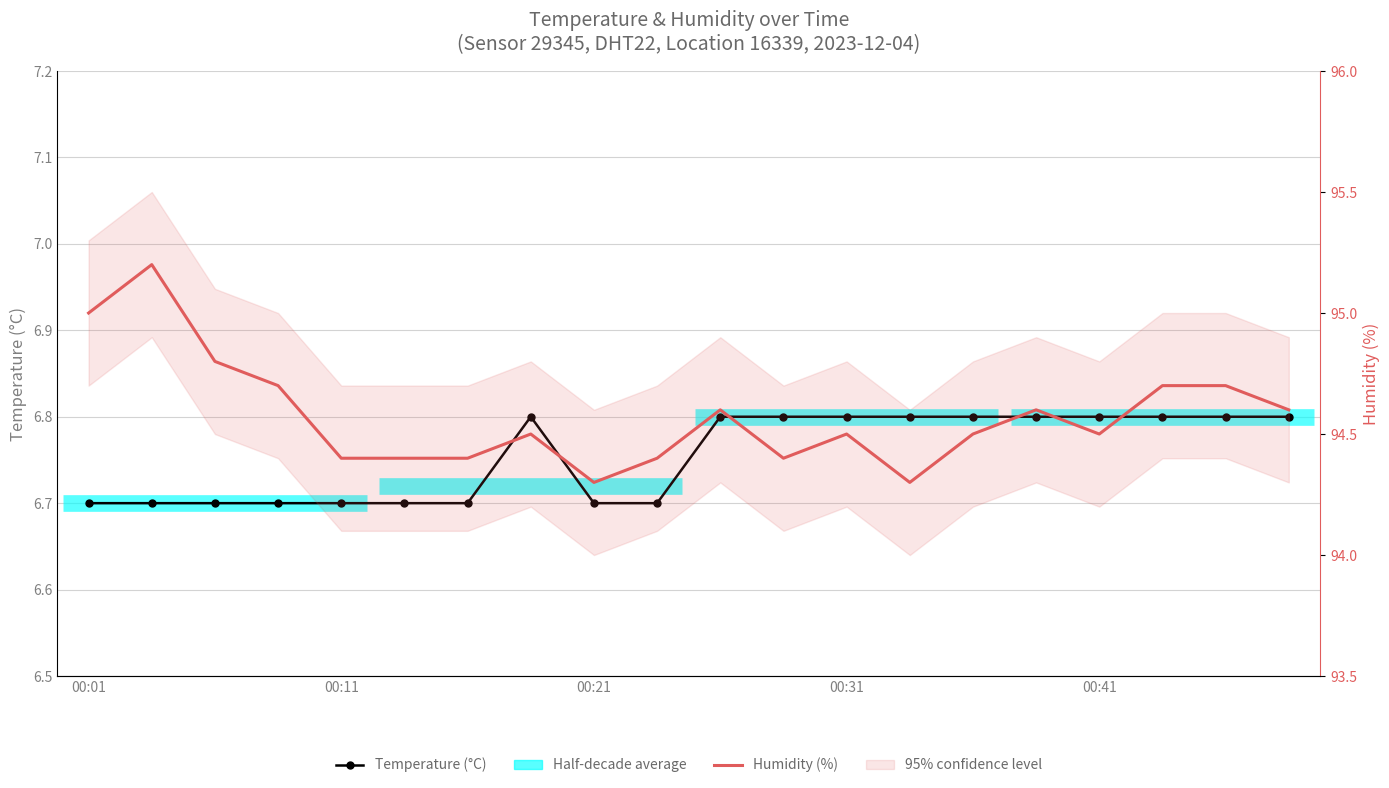

The Temperature (°C) series shows 3.7 at 5. True or false?

False